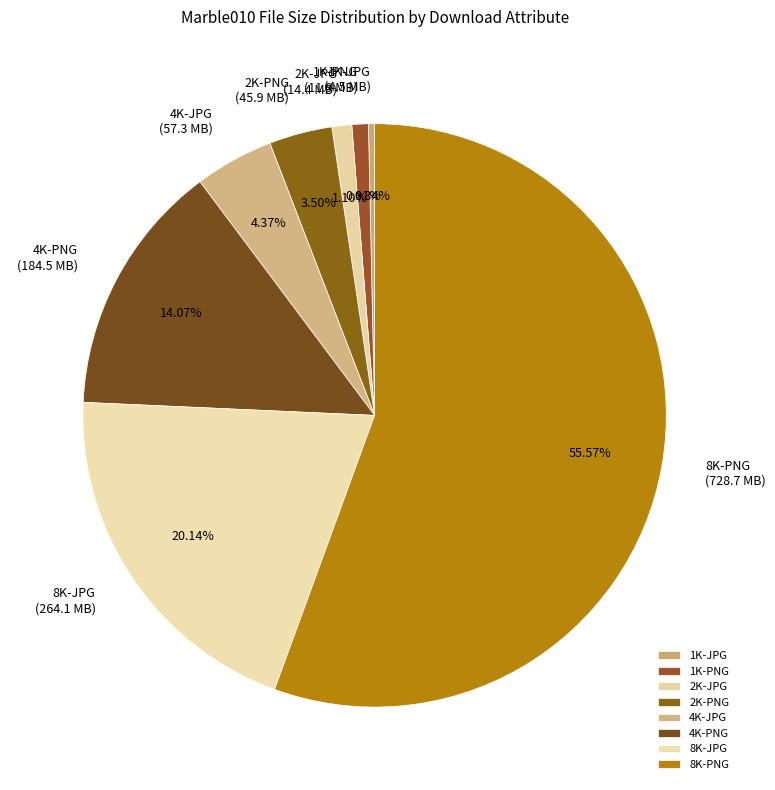

To the nearest percent, what is the difference between the largest and smallest slice percentages?

55%